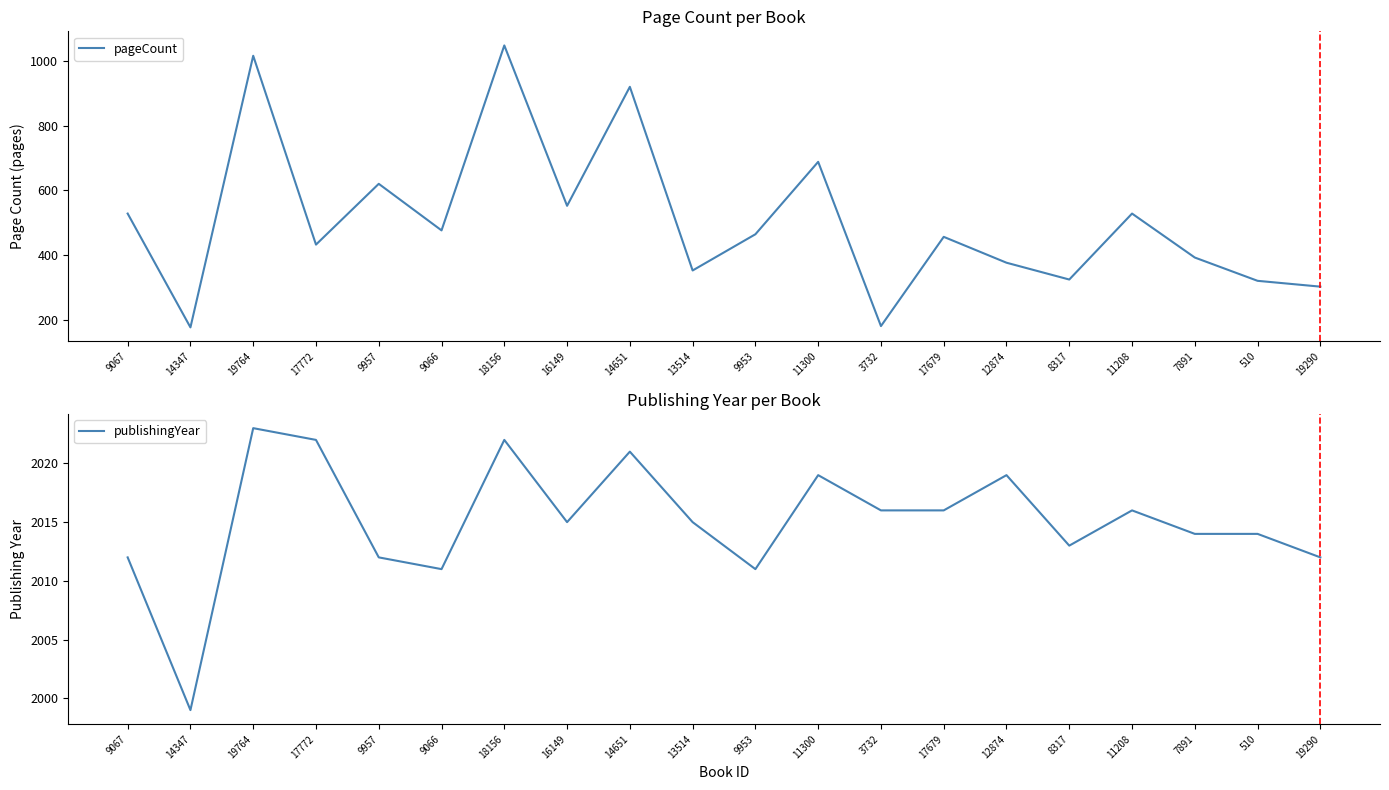

Is the value of pageCount at 510 greater than the value of publishingYear at 11208?

No